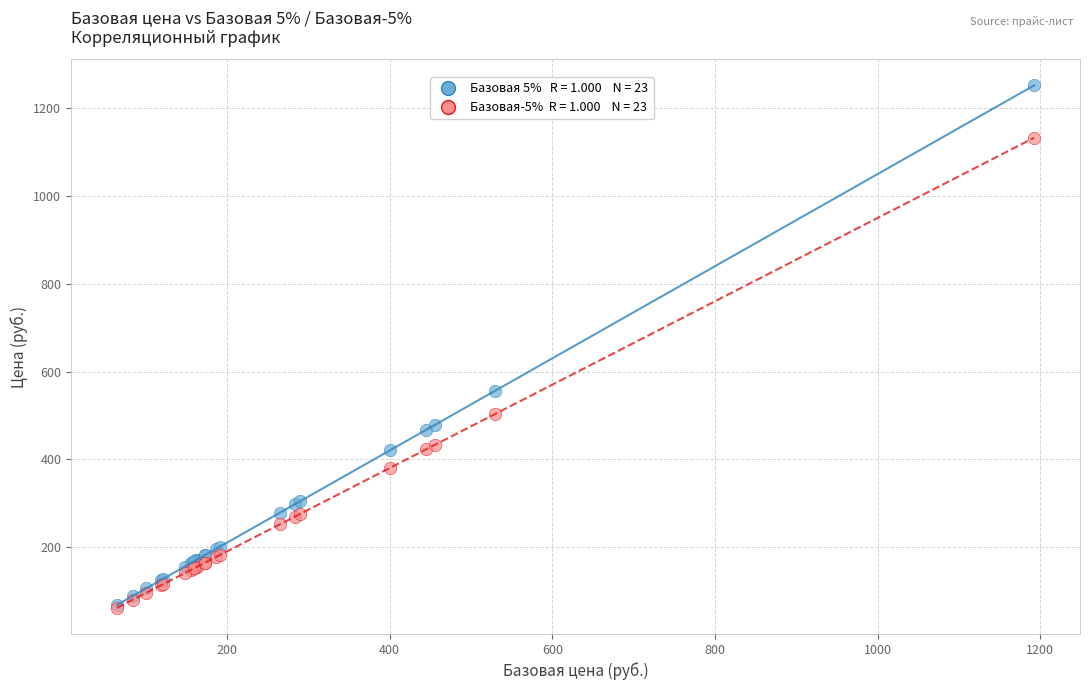

Across all series, what Y value is closest to 656?

556.4